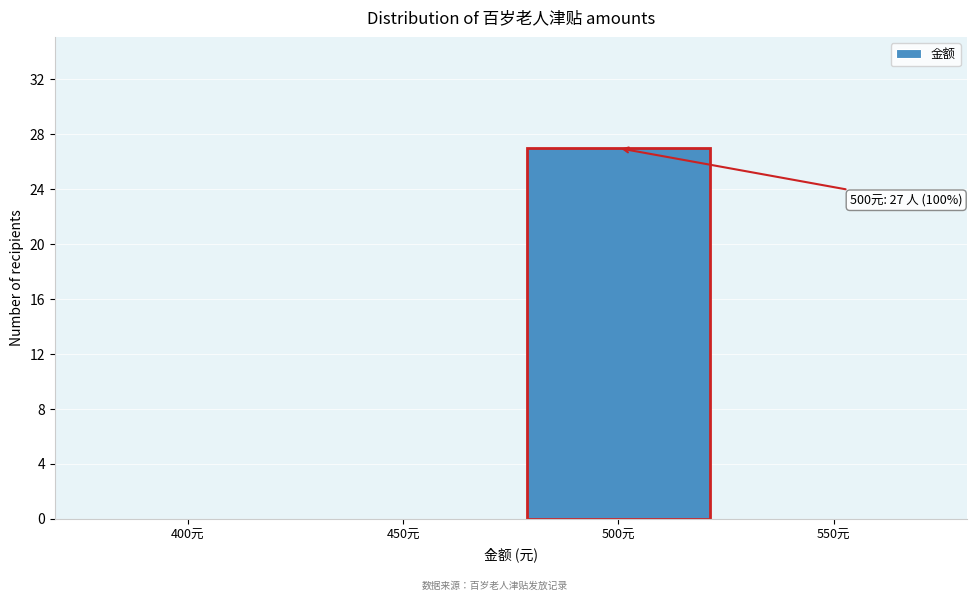

Reading left to right, what are all the values shown in this chart?

400元=0	450元=0	500元=27	550元=0